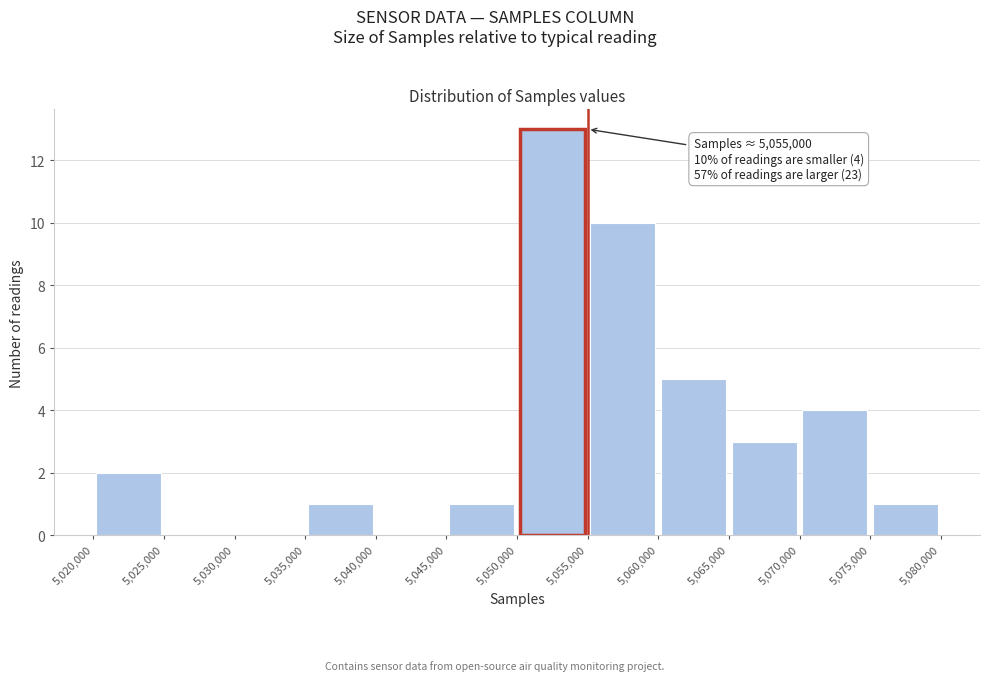

Which range on the x-axis has the tallest bar?

5,050,000 to 5,055,000